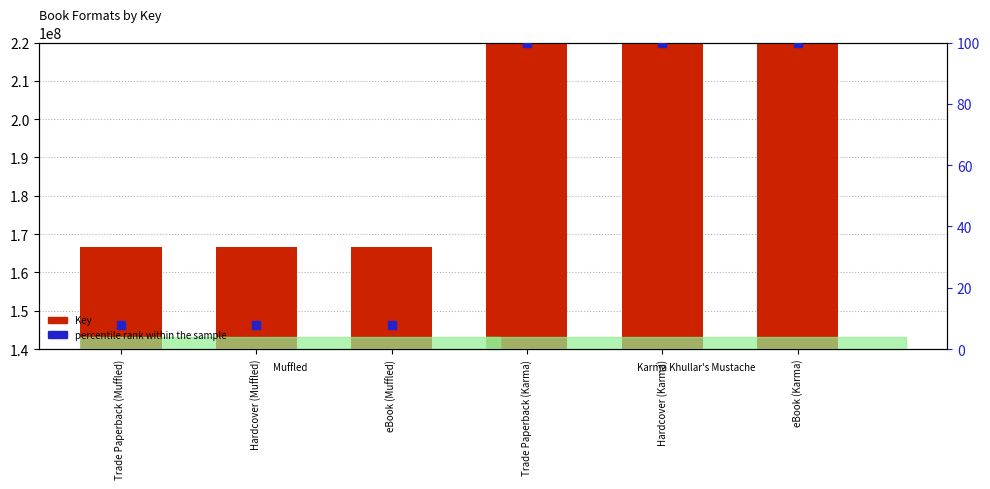

Which series reaches the maximum Y coordinate?

Key